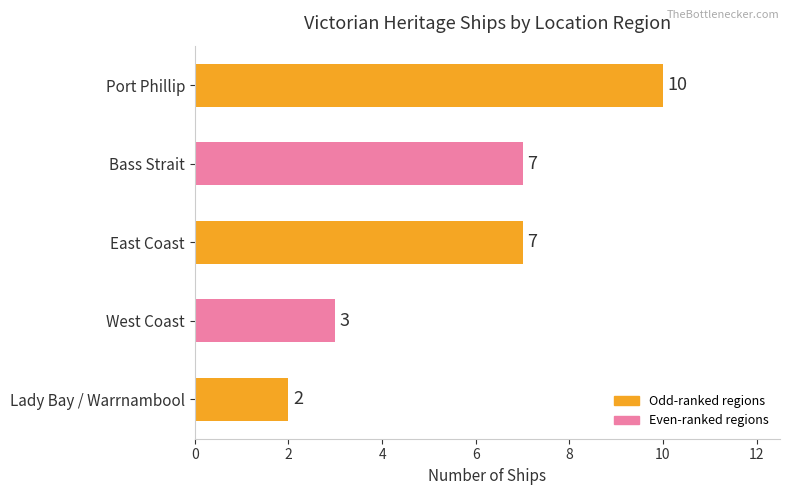

What is the ratio of the value at Bass Strait to the value at Lady Bay / Warrnambool?

3.5